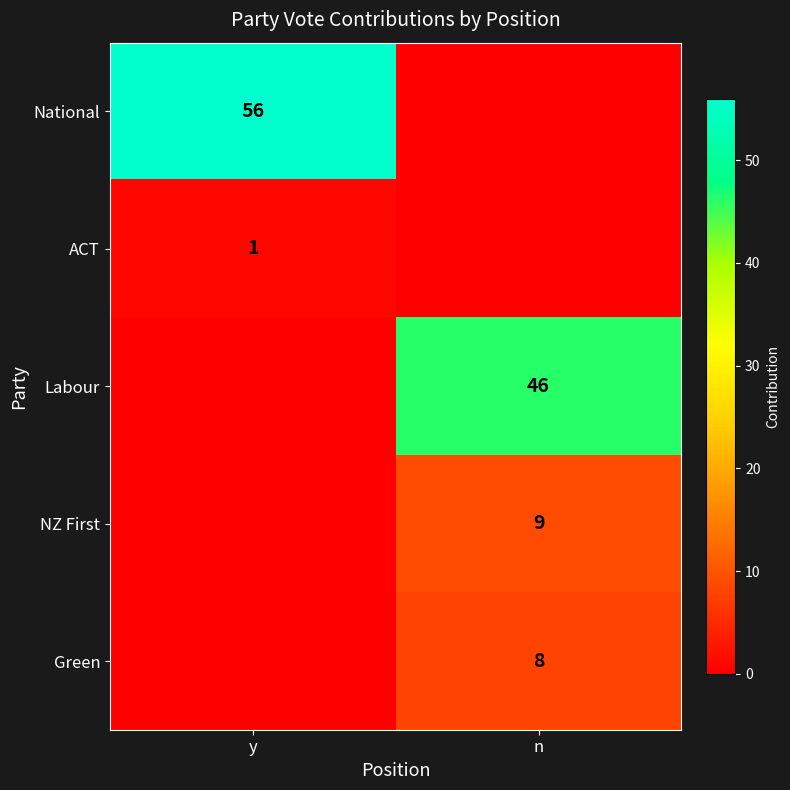

At which category is the sum across all series the highest?

n